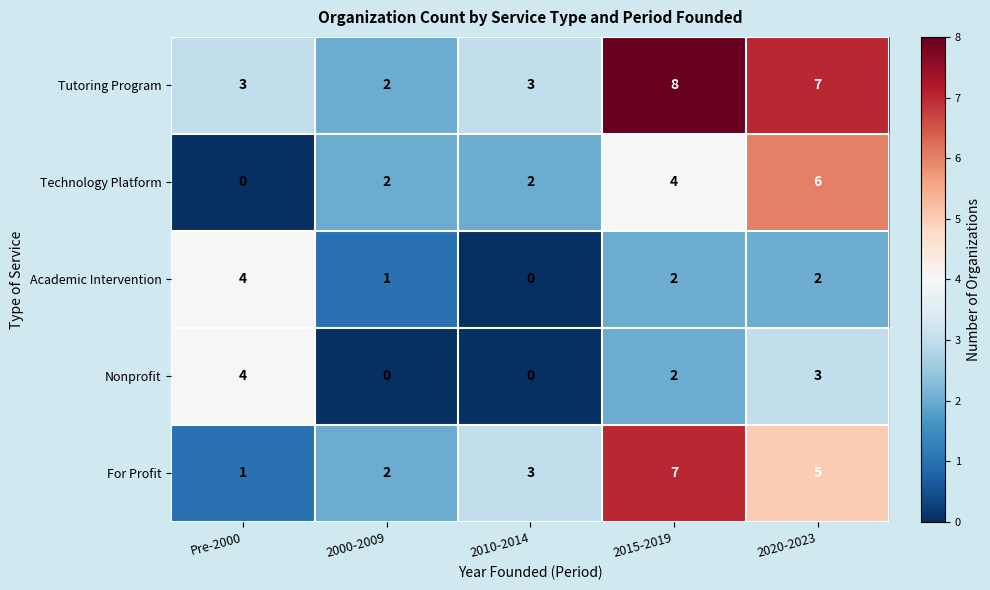

What is the average value of the Technology Platform series?

3